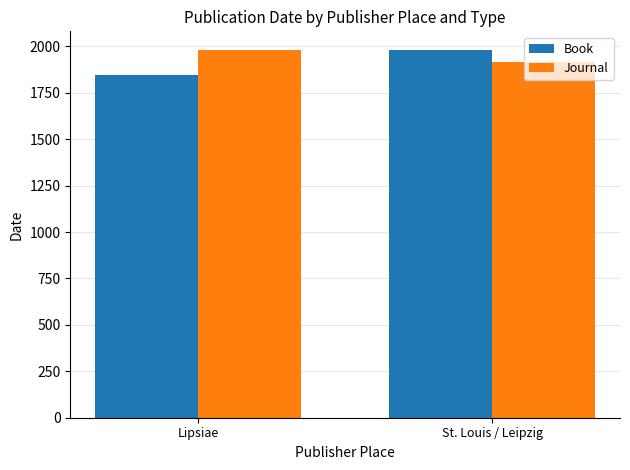

What is the difference between the Journal values at Lipsiae and St. Louis / Leipzig?

67